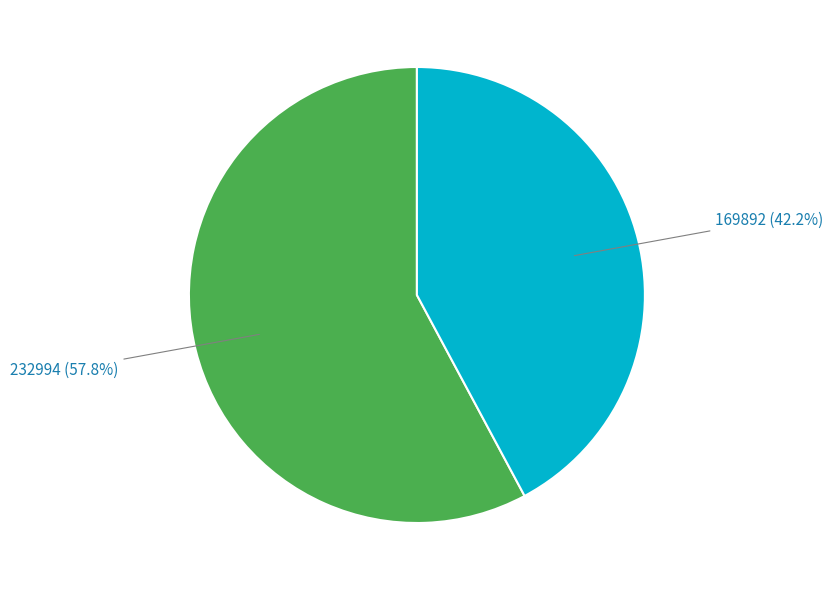

How many segments does this pie chart have?

2